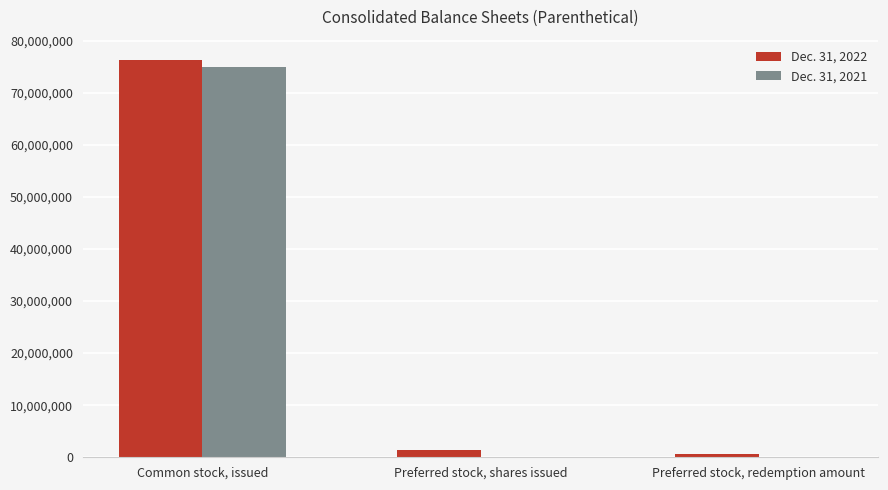

At which category does the chart reach its peak across all series?

Common stock, issued